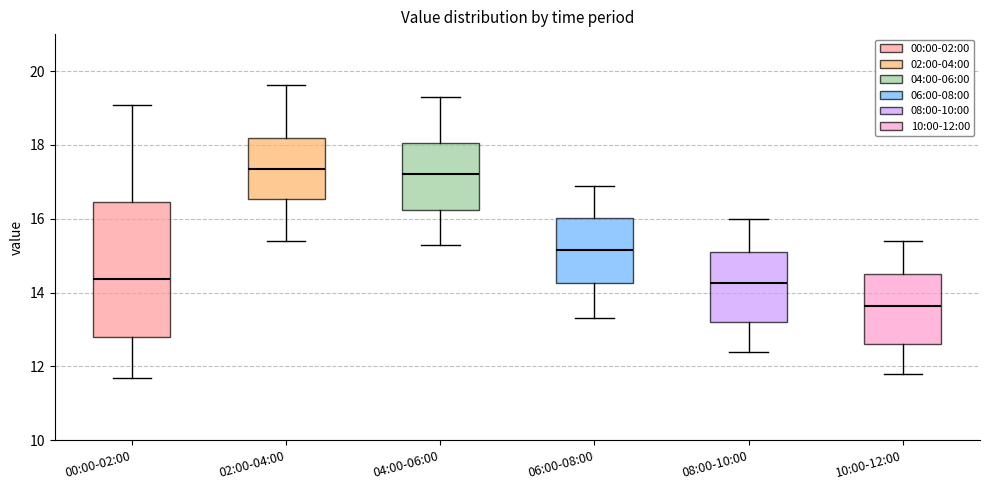

Where does the median line of the box for 04:00-06:00 sit on the y-axis? The values are not printed on the chart, so give them approximately, as read against the axis.

17.2